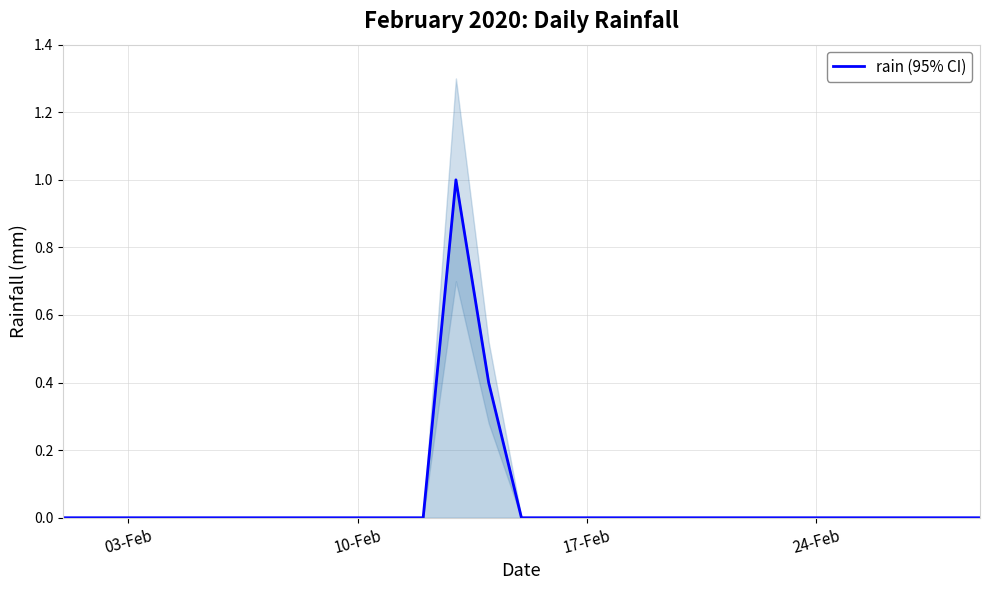

True or false: the data has more than 2 interior local peaks.

False